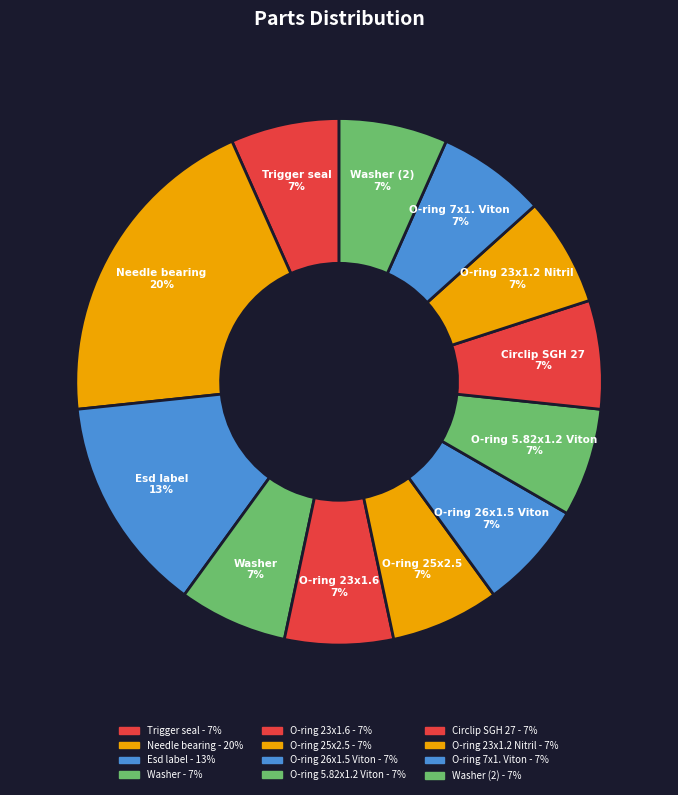

How many slices are in this pie chart?

12